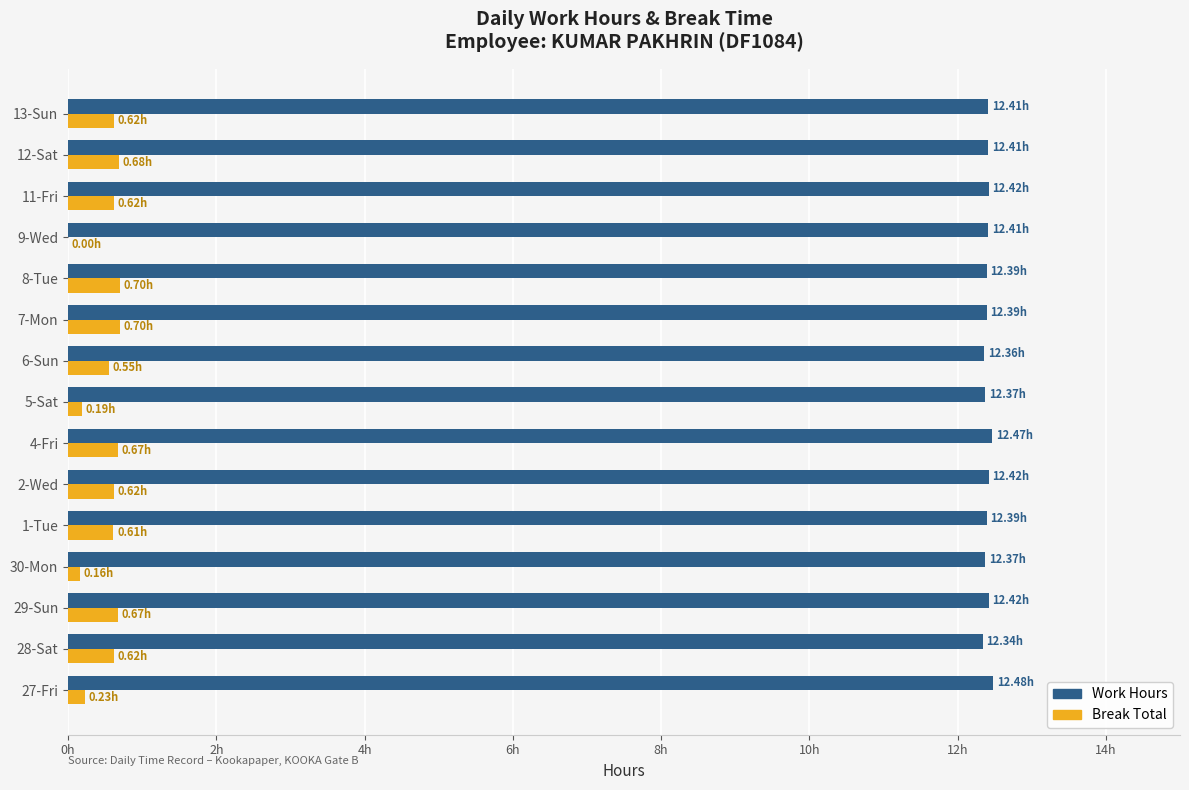

What are all the series names shown in the legend?

Work Hours, Break Total